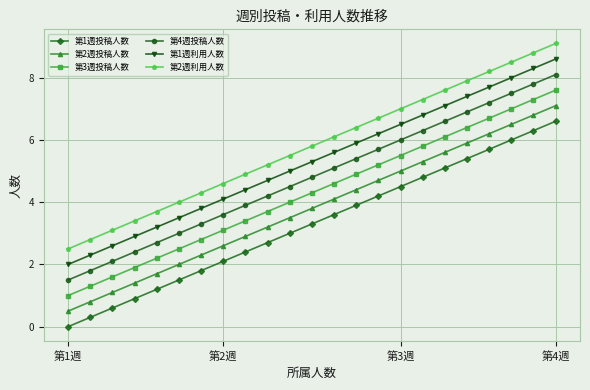

Rank the series by their maximum value, from highest to lowest.

第2週利用人数, 第1週利用人数, 第4週投稿人数, 第3週投稿人数, 第2週投稿人数, 第1週投稿人数